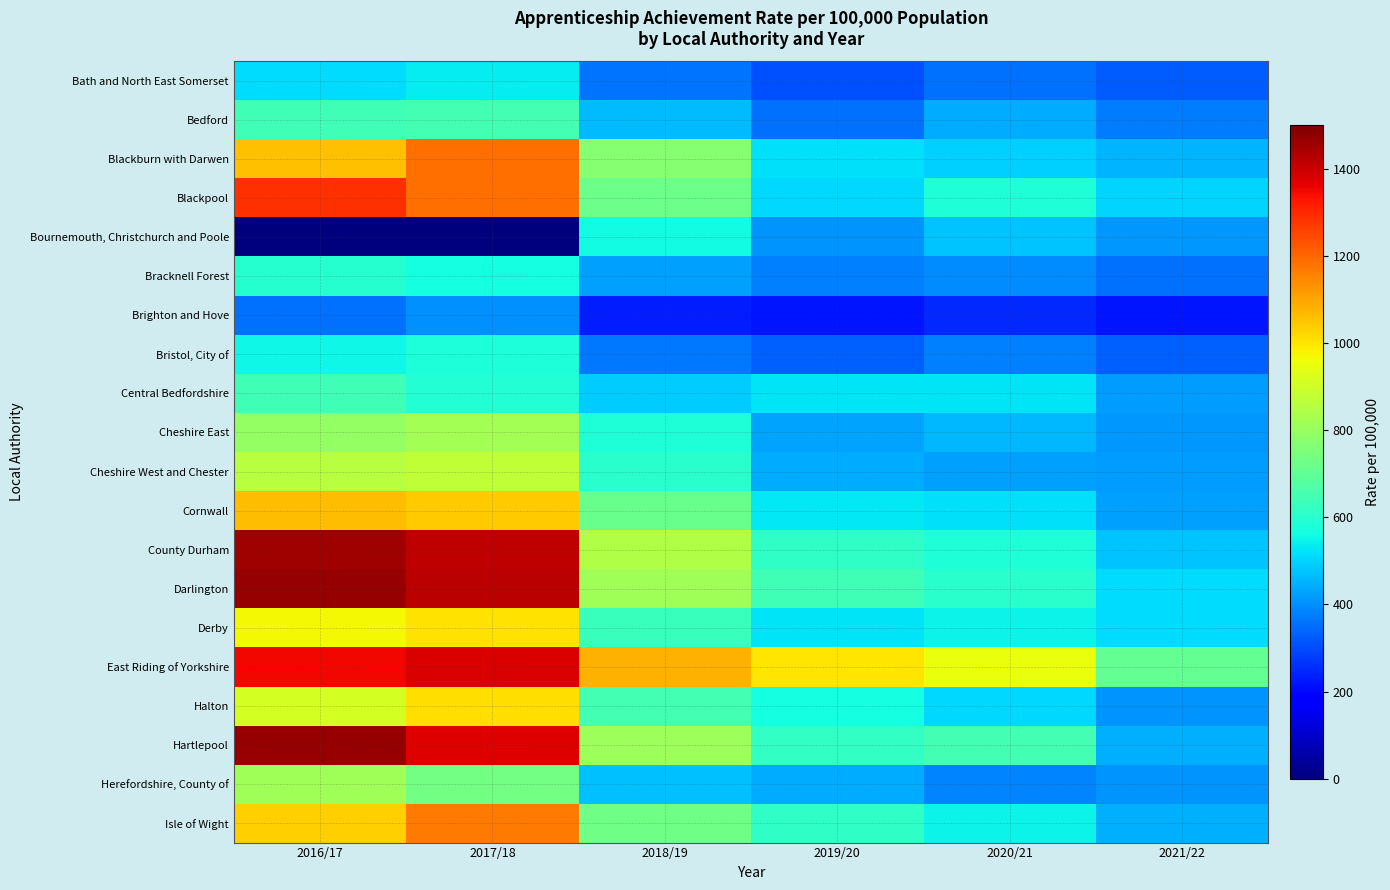

What is the difference between the highest and lowest values at 2017/18?

1419